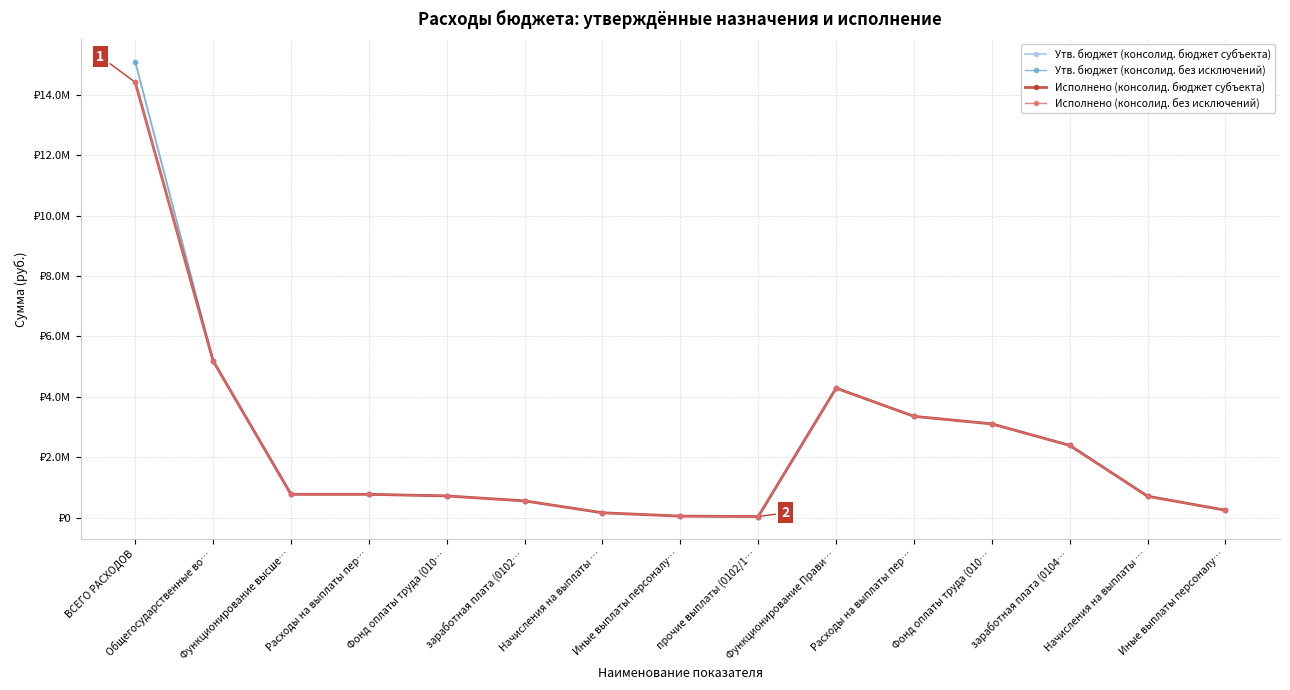

The Утв. бюджет (консолид. без исключений) series shows 1800837.9 at Фонд оплаты труда (010…. True or false?

False